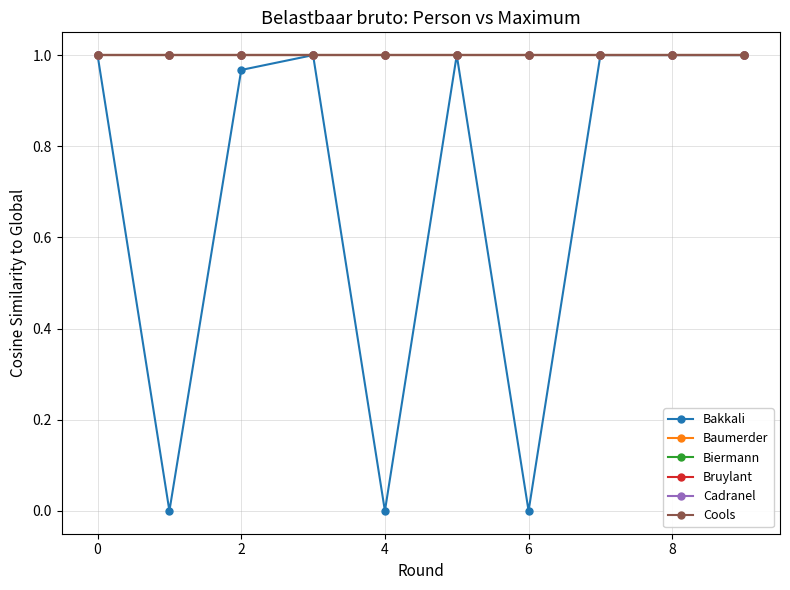

List the series in order of their peak value, highest first.

Bakkali, Baumerder, Biermann, Bruylant, Cadranel, Cools